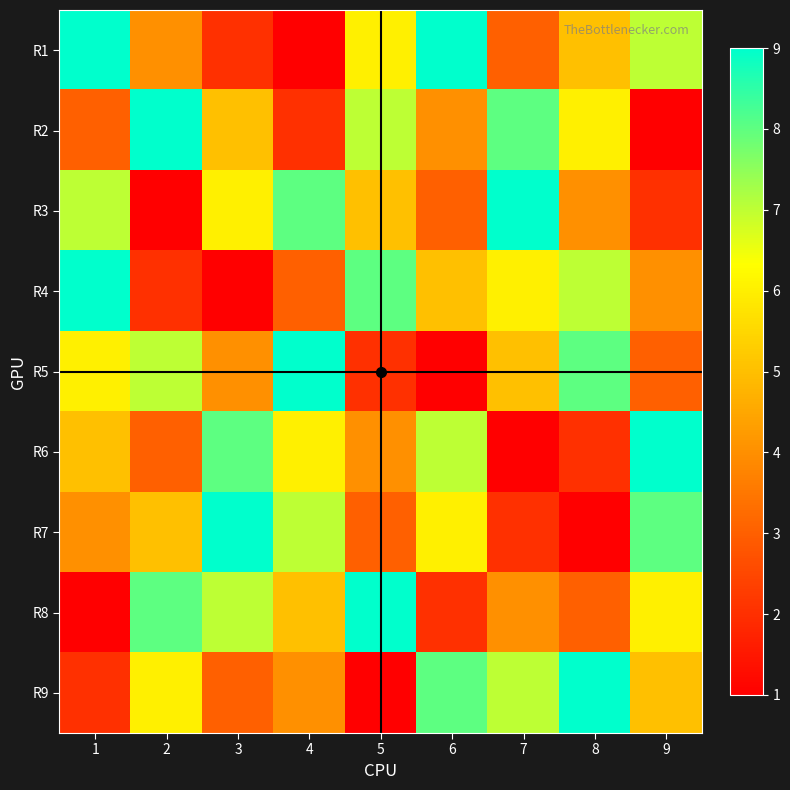

How many data points does each series have?

9